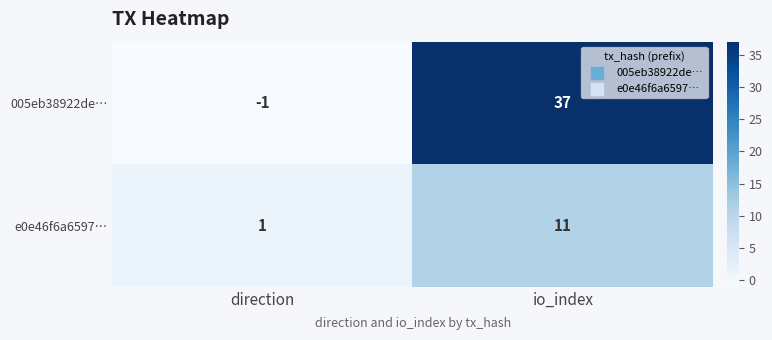

Which series has the largest total across all categories?

005eb38922de…